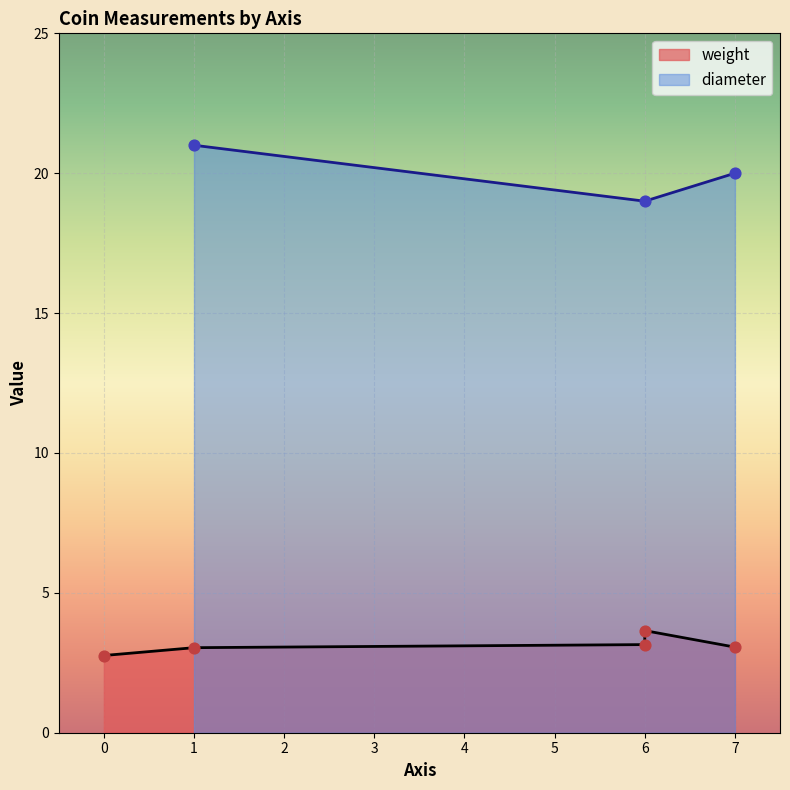

At which category is the sum across all series the highest?

1